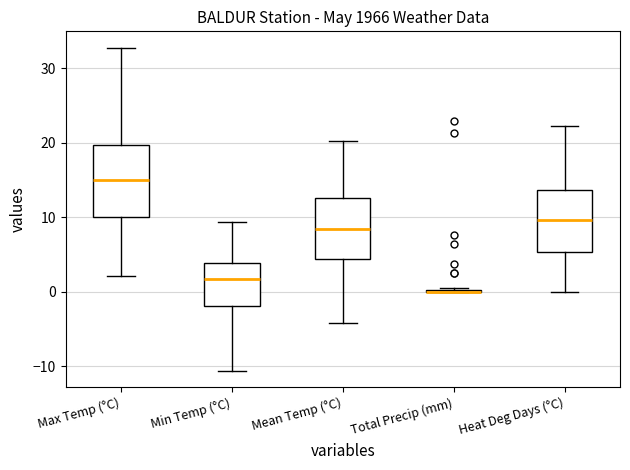

Reading left to right, transcribe this box plot: for each box, give where its median line is, the range the box spans, and where its two whiskers end, as read against the y-axis. The values are not printed on the chart, so give them approximately, as read against the axis.

Max Temp (°C): median 15, box 10 to 20, whiskers 2 to 33
Min Temp (°C): median 2, box -2 to 4, whiskers -11 to 9
Mean Temp (°C): median 8, box 4 to 13, whiskers -4 to 20
Total Precip (mm): box collapsed to a line at 0, whiskers 0 to 1
Heat Deg Days (°C): median 10, box 5 to 14, whiskers 0 to 22